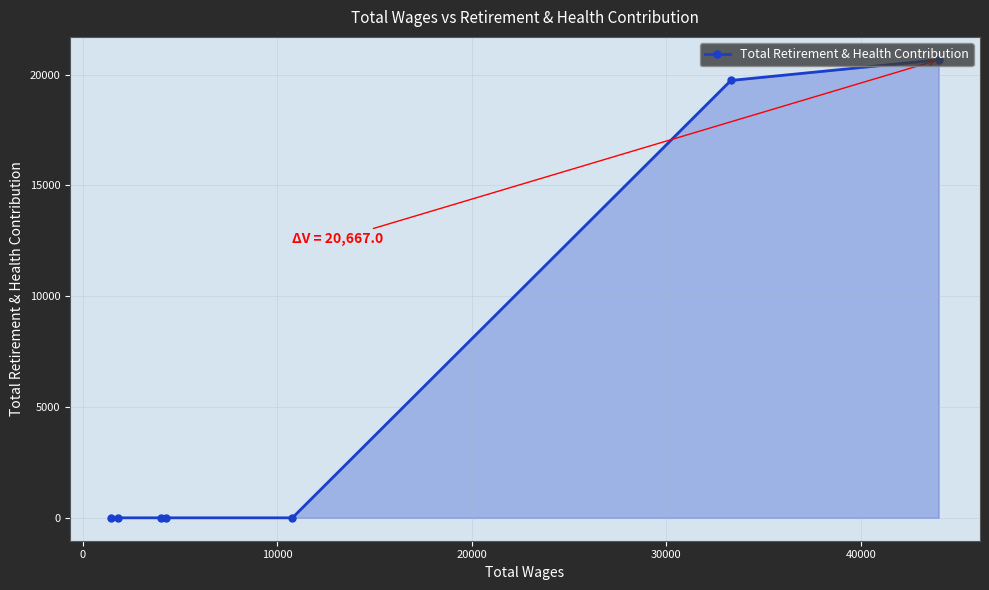

What is the difference between the maximum and minimum values?

20667